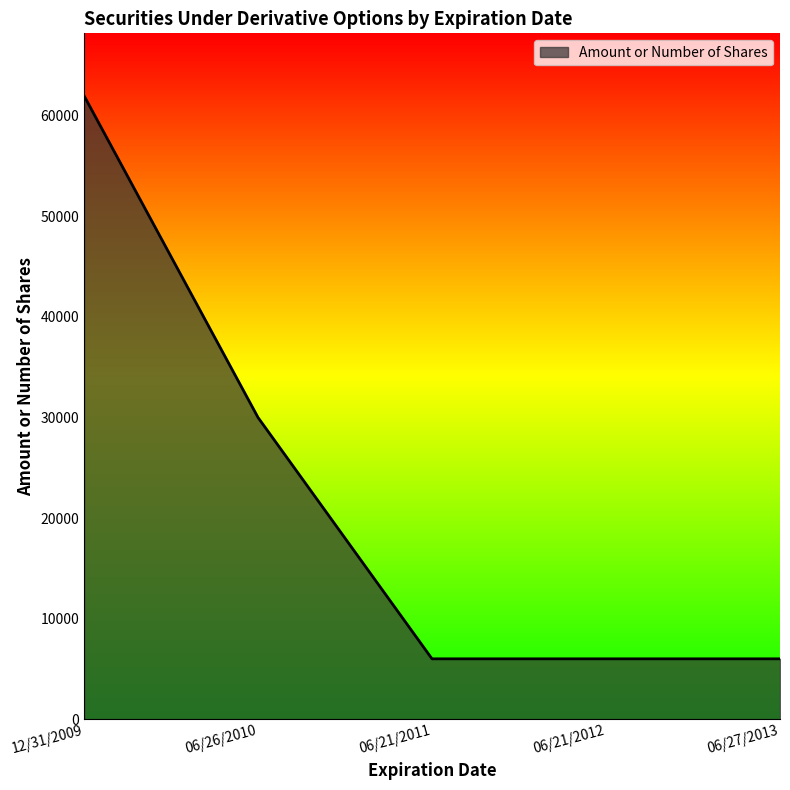

True or false: the data shows 6000 at 06/21/2011.

True